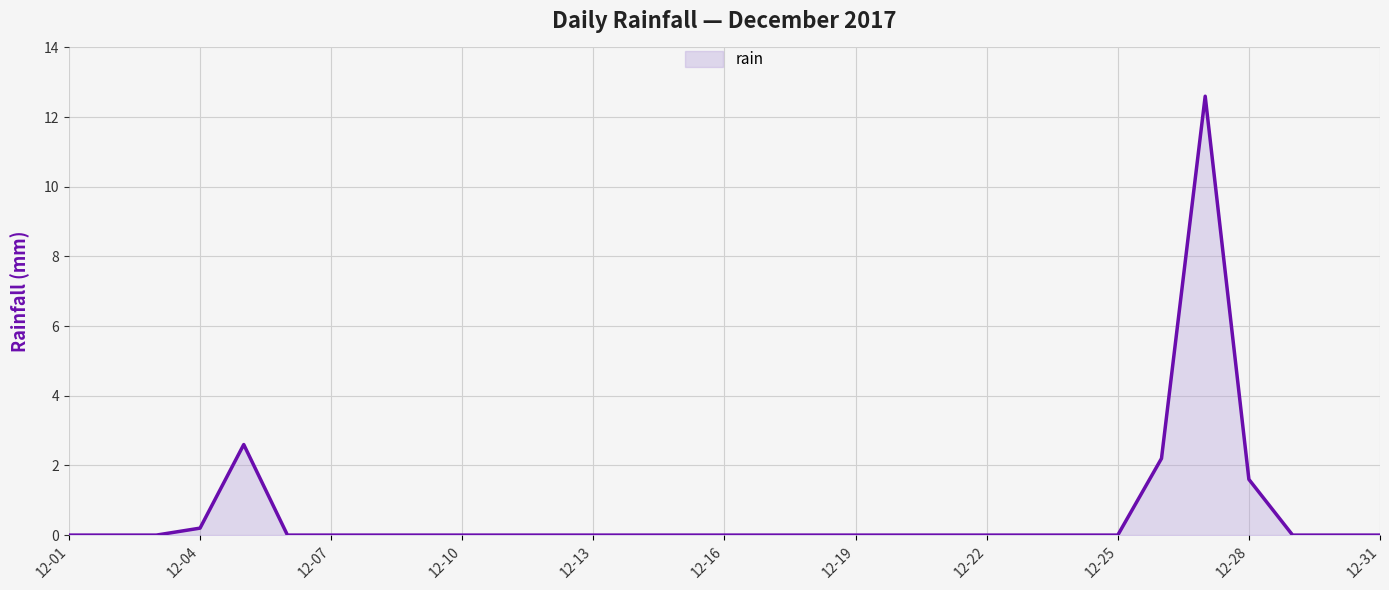

What is the difference between the maximum and minimum values?

12.6